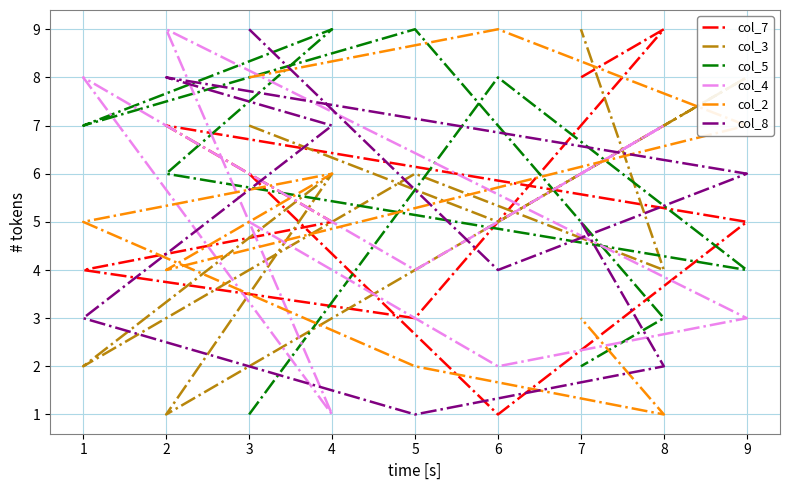

True or false: col_7 and col_8 intersect in this chart.

True